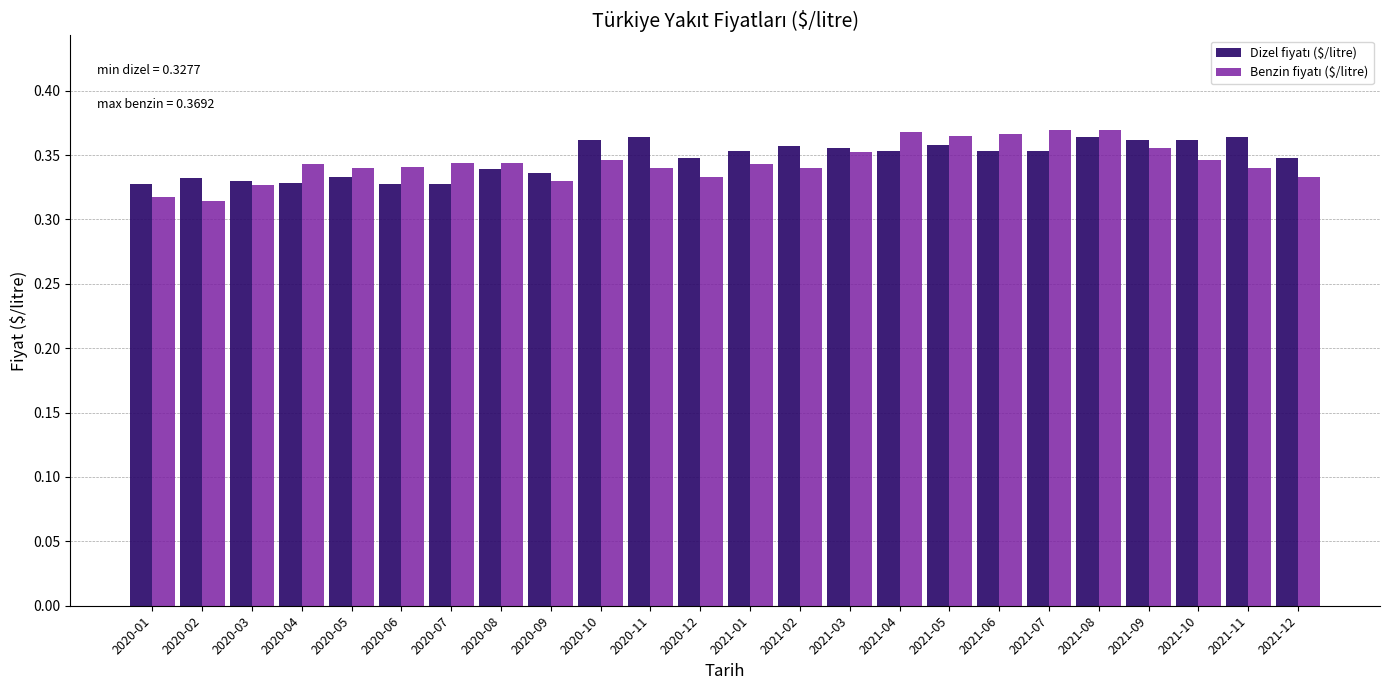

At how many categories does at least one series exceed 0?

24